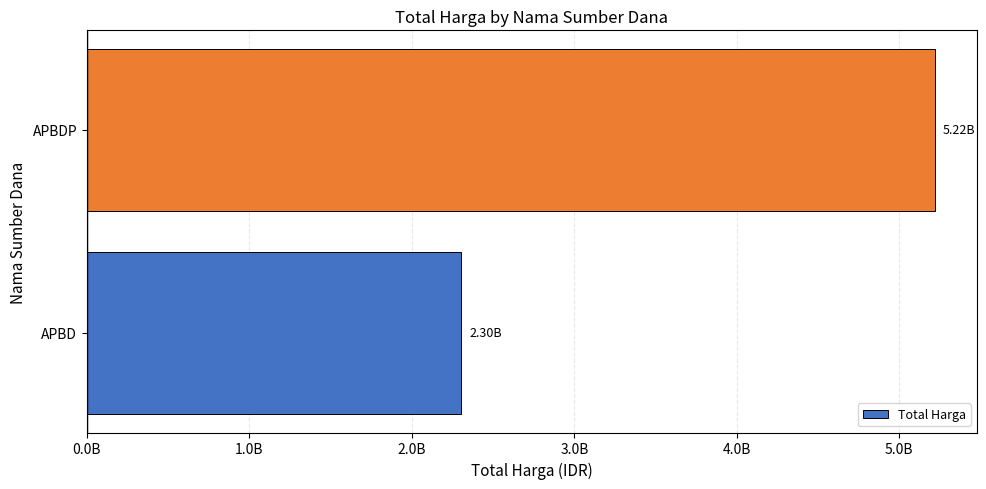

What is the greatest value displayed?

5216658700